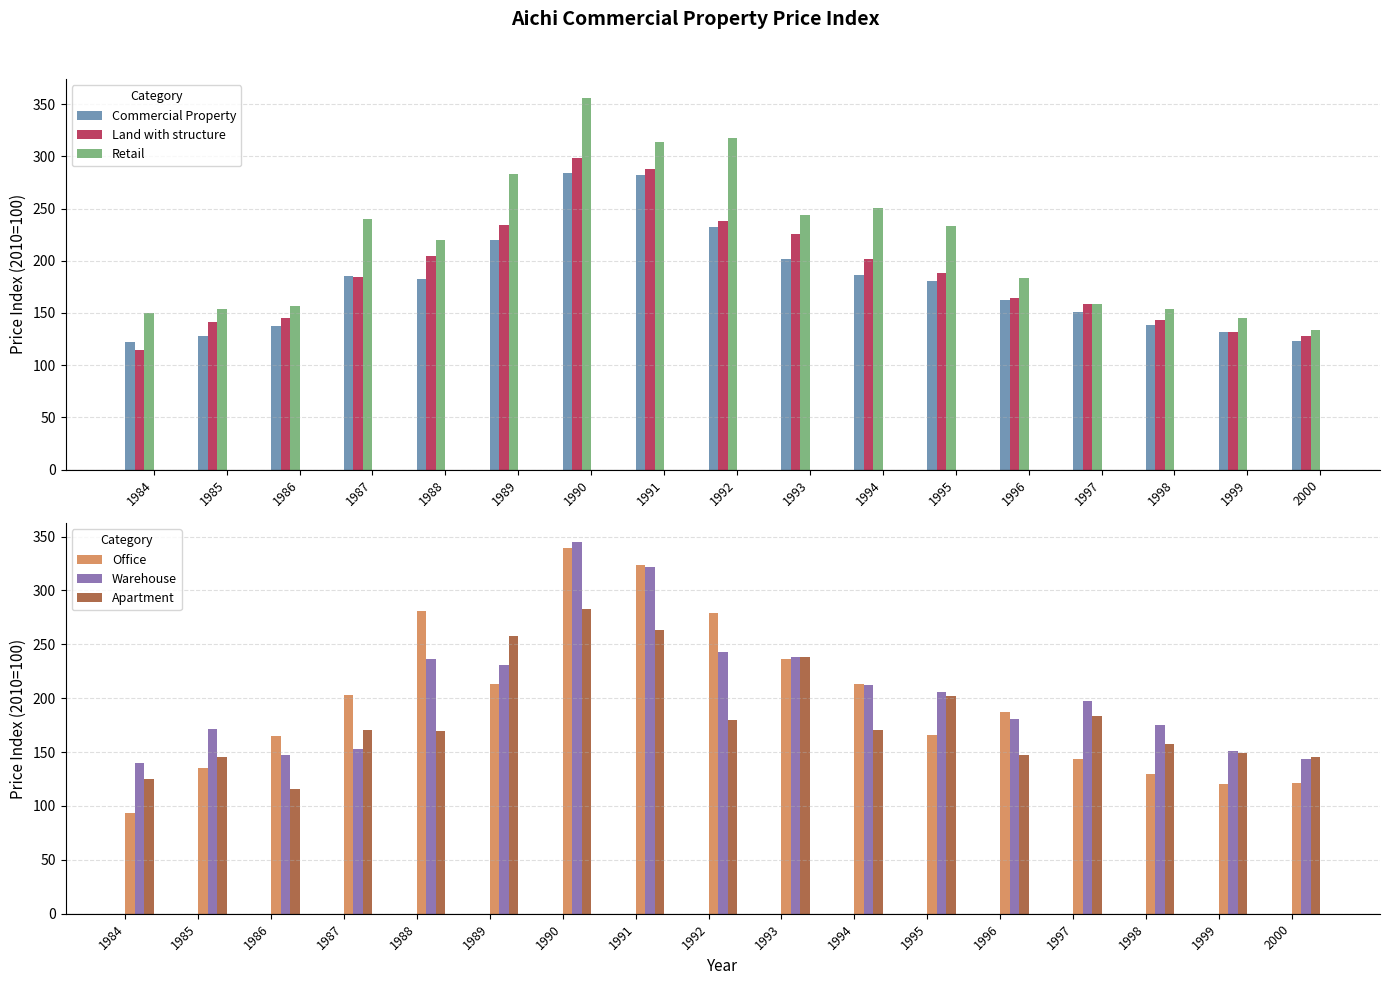

Which has a higher value, 1992 or 1998?

1992